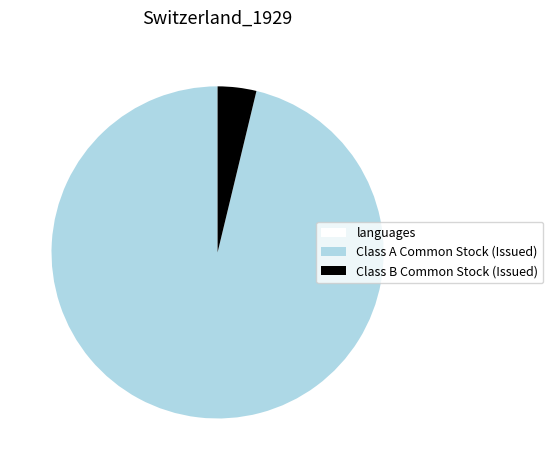

Is there any slice that represents more than half of the pie?

Yes